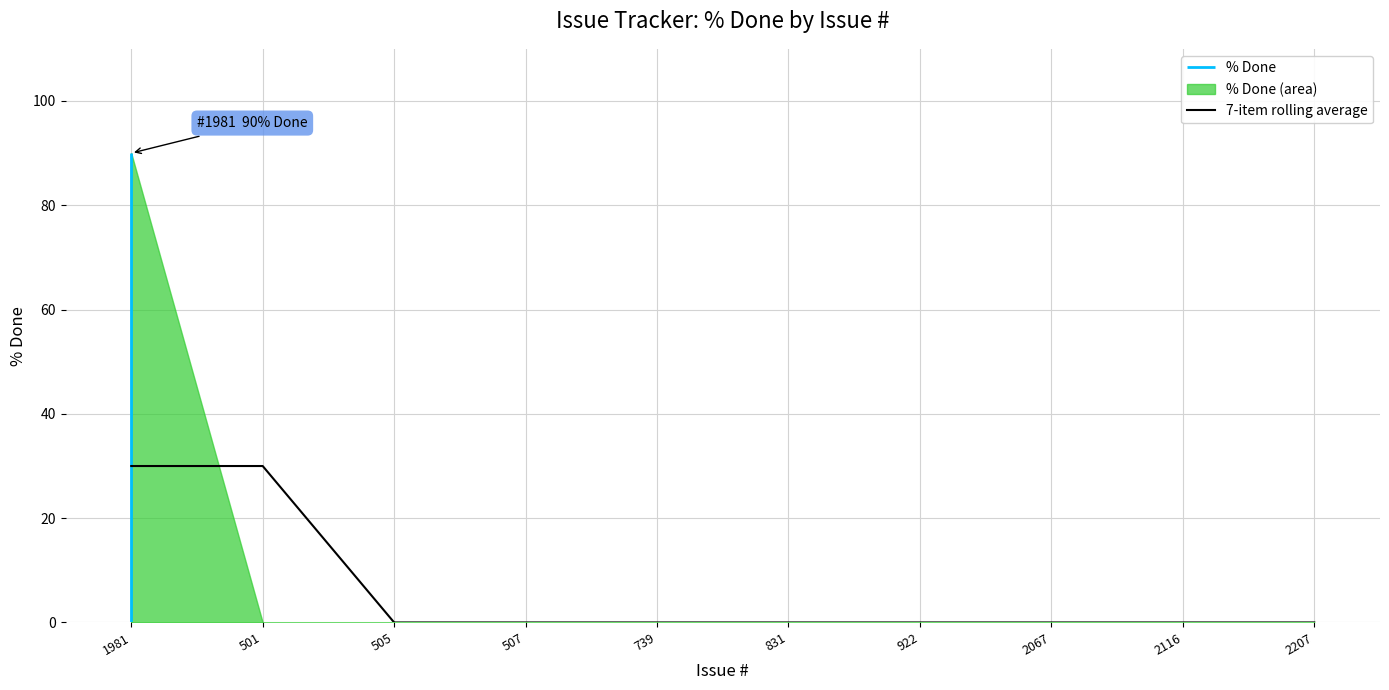

Which category has the lowest value across all series?

501